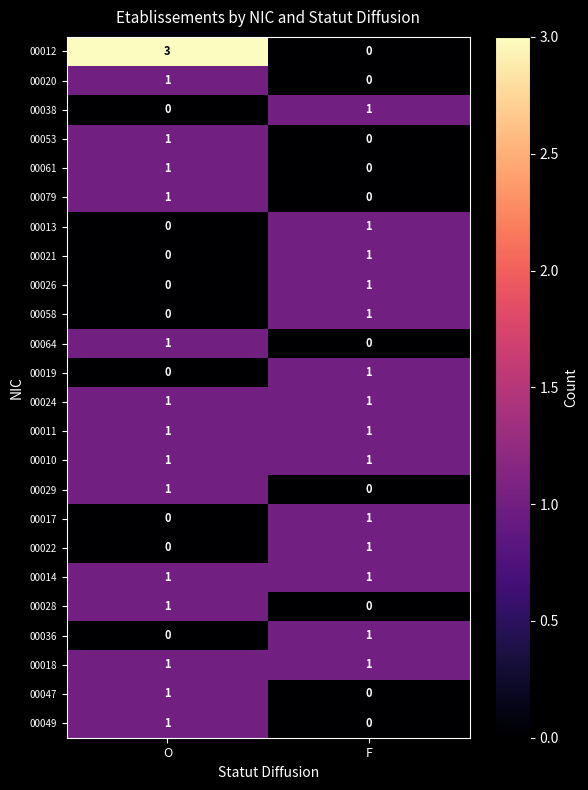

Where is 00029 nearest to the value 0?

F